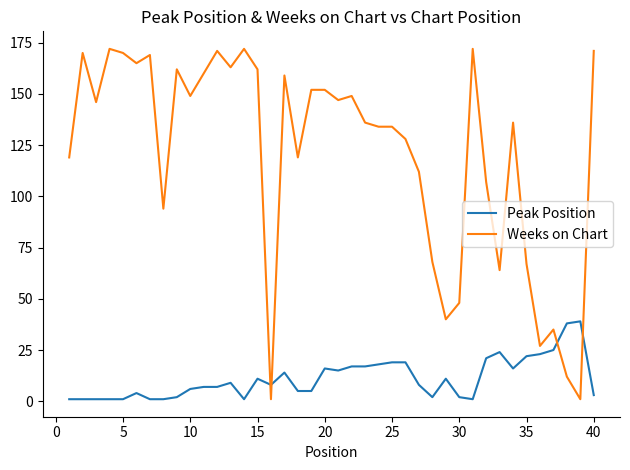

Which series has the widest spread of values?

Weeks on Chart